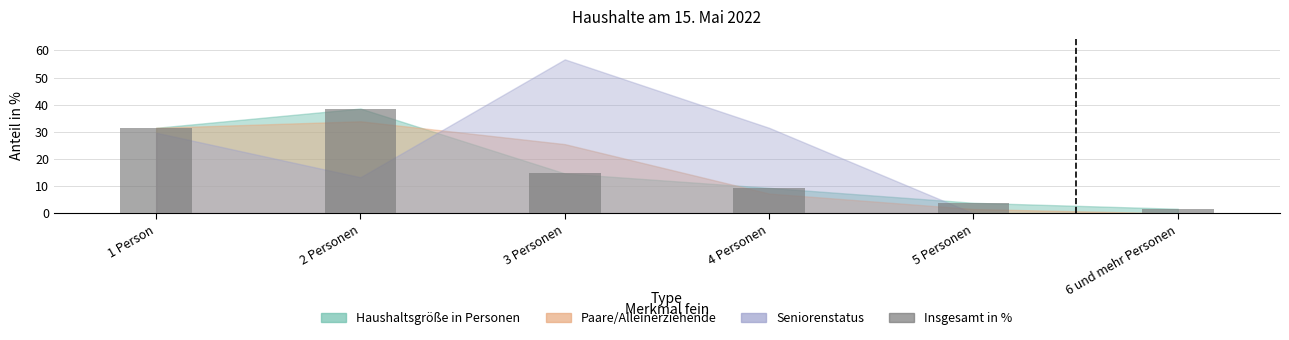

What is the ratio of the value at 5 Personen to the value at 2 Personen?

0.1